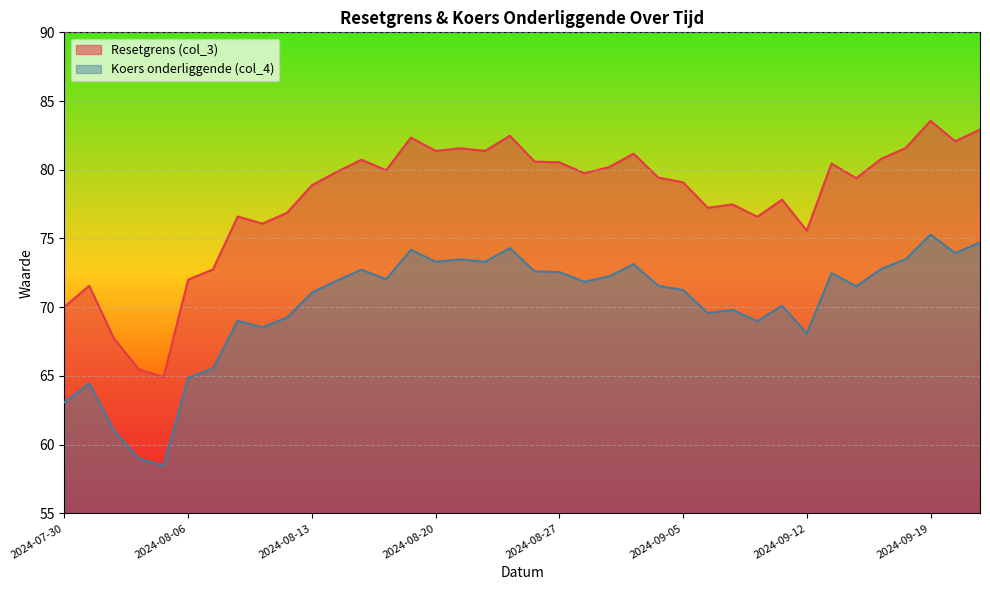

How many interior local peaks does the Resetgrens (col_3) series have?

11